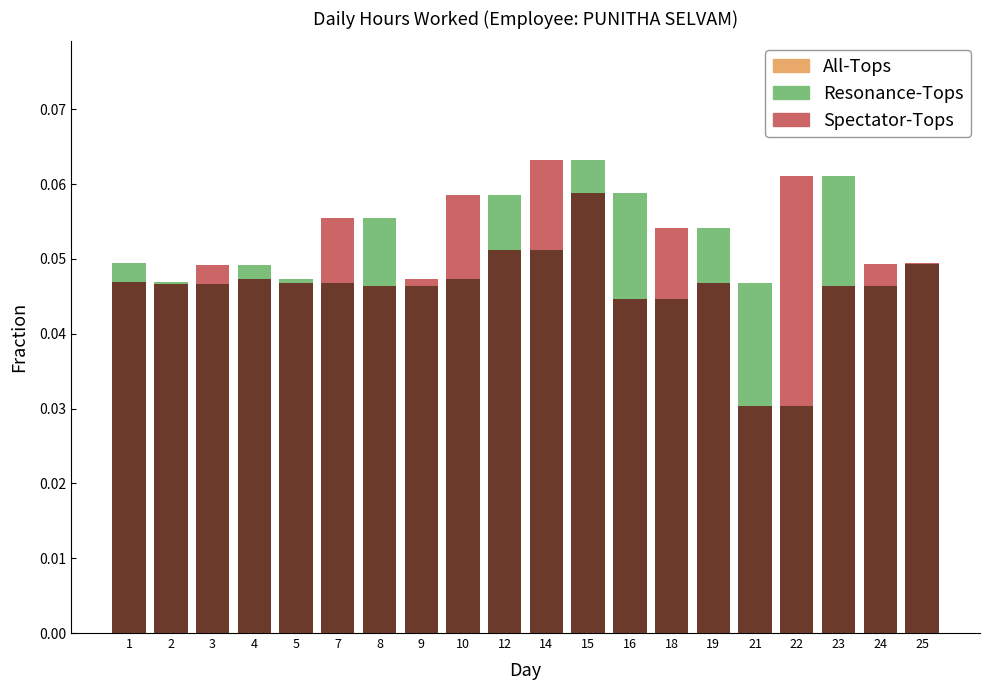

Reading left to right, what are all the values shown in this chart?

All-Tops: 0.0	0.0	0.0	0.0	0.0	0.0	0.1	0.0	0.0	0.1	0.1	0.1	0.1	0.0	0.1	0.0	0.0	0.1	0.0	0.0
Resonance-Tops: 0.0	0.0	0.0	0.0	0.0	0.0	0.1	0.0	0.0	0.1	0.1	0.1	0.1	0.0	0.1	0.0	0.0	0.1	0.0	0.0
Spectator-Tops: 0.0	0.0	0.0	0.0	0.0	0.1	0.0	0.0	0.1	0.1	0.1	0.1	0.0	0.1	0.0	0.0	0.1	0.0	0.0	0.0